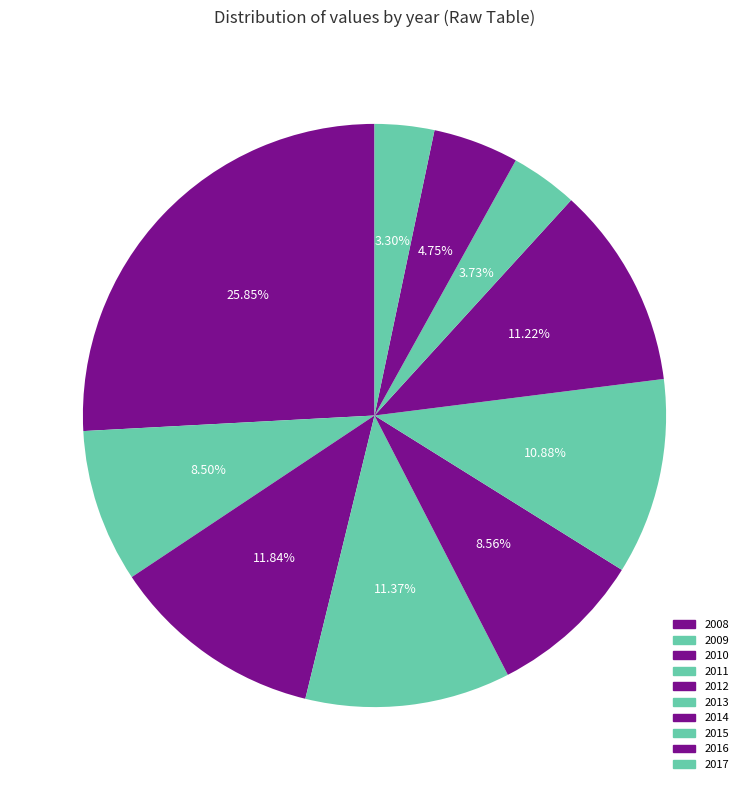

To the nearest percent, what portion does 2014 represent?

11%